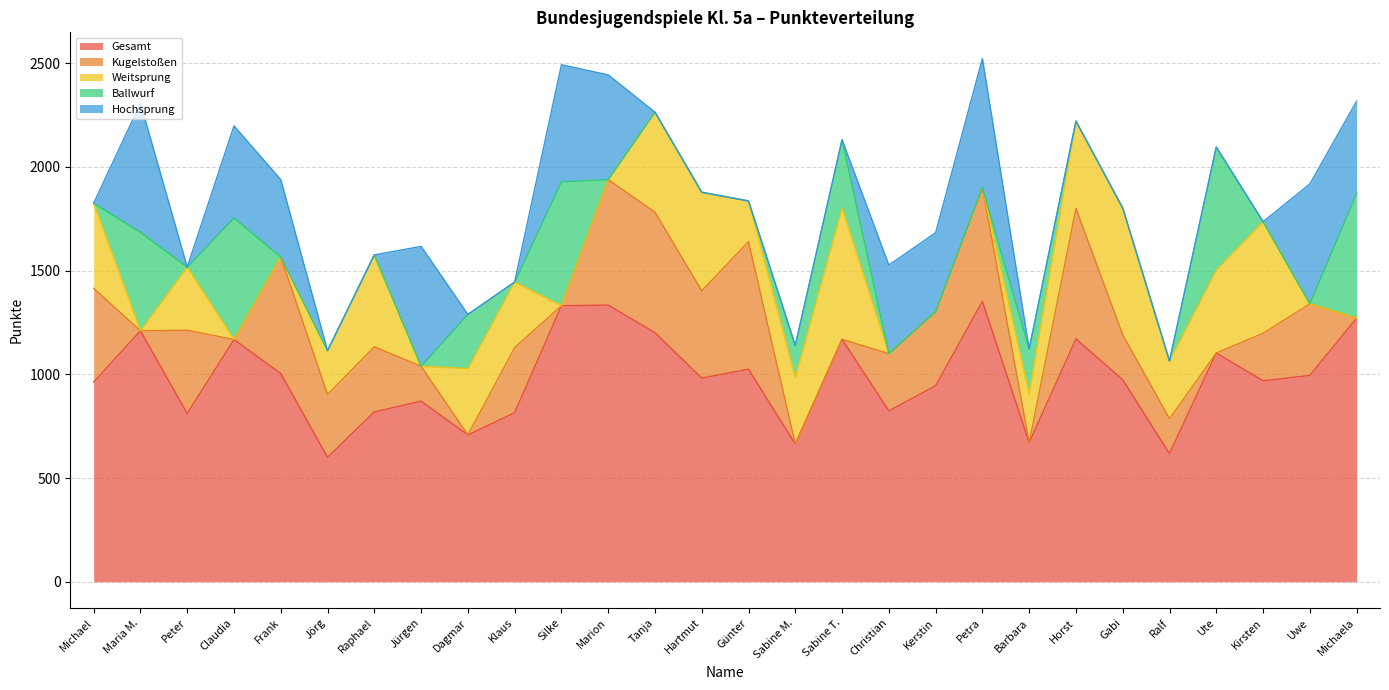

What is the label of the 23rd point from the left?

Gabi